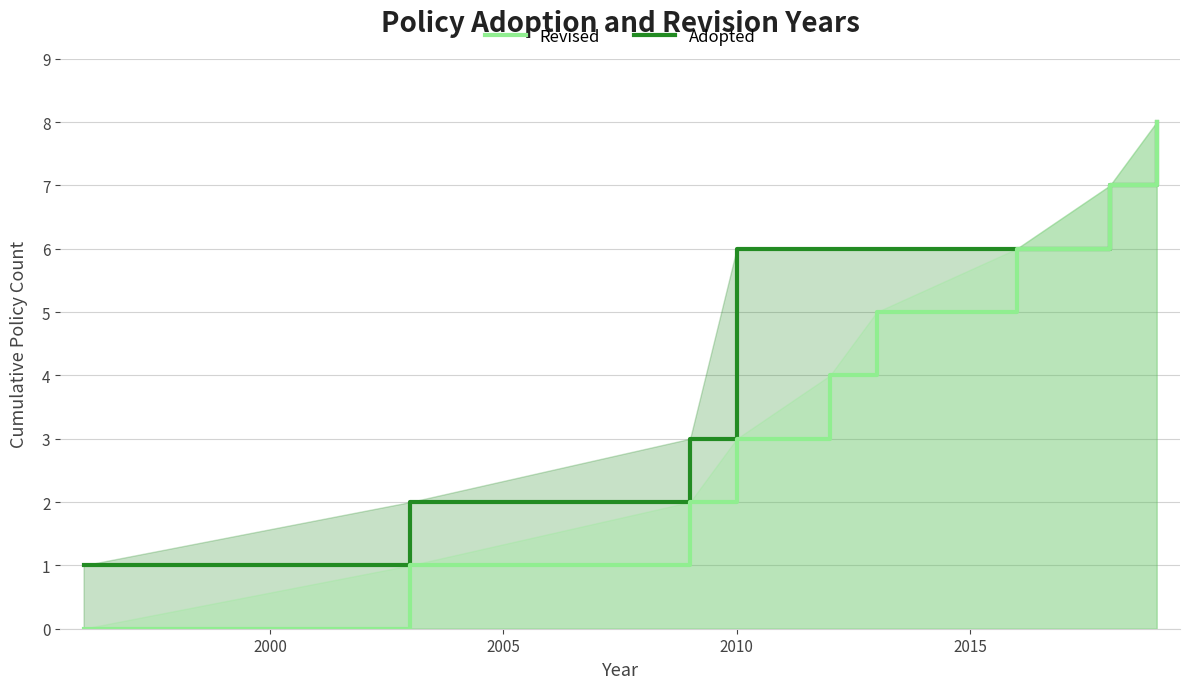

List the series in order of their overall mean, lowest first.

Revised, Adopted